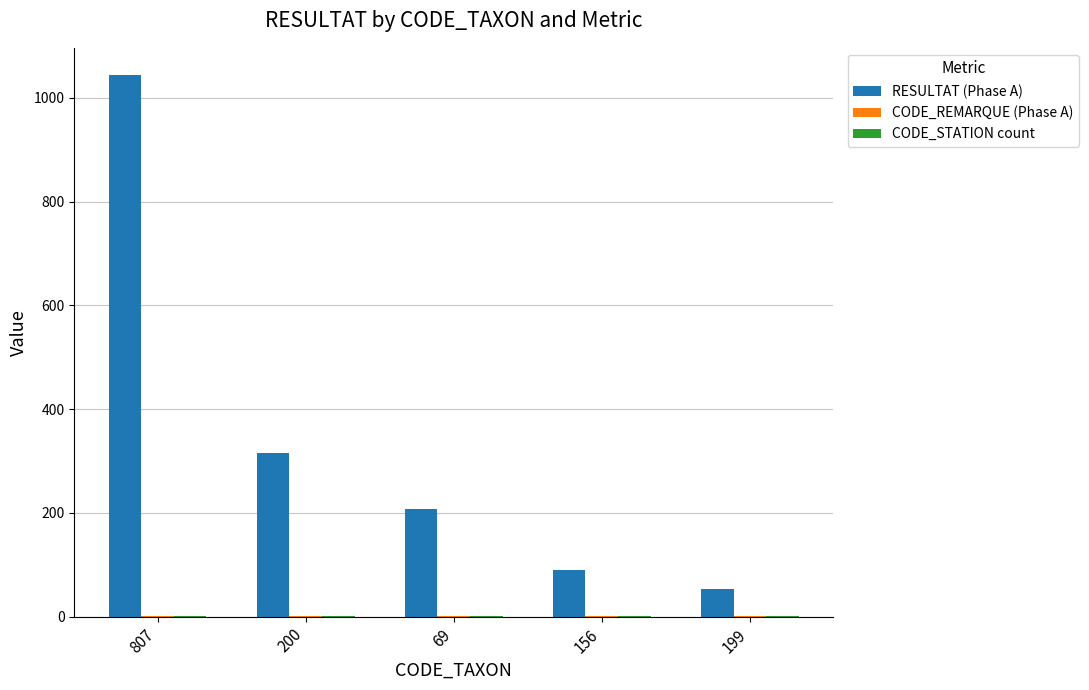

At which category is the sum across all series the highest?

807